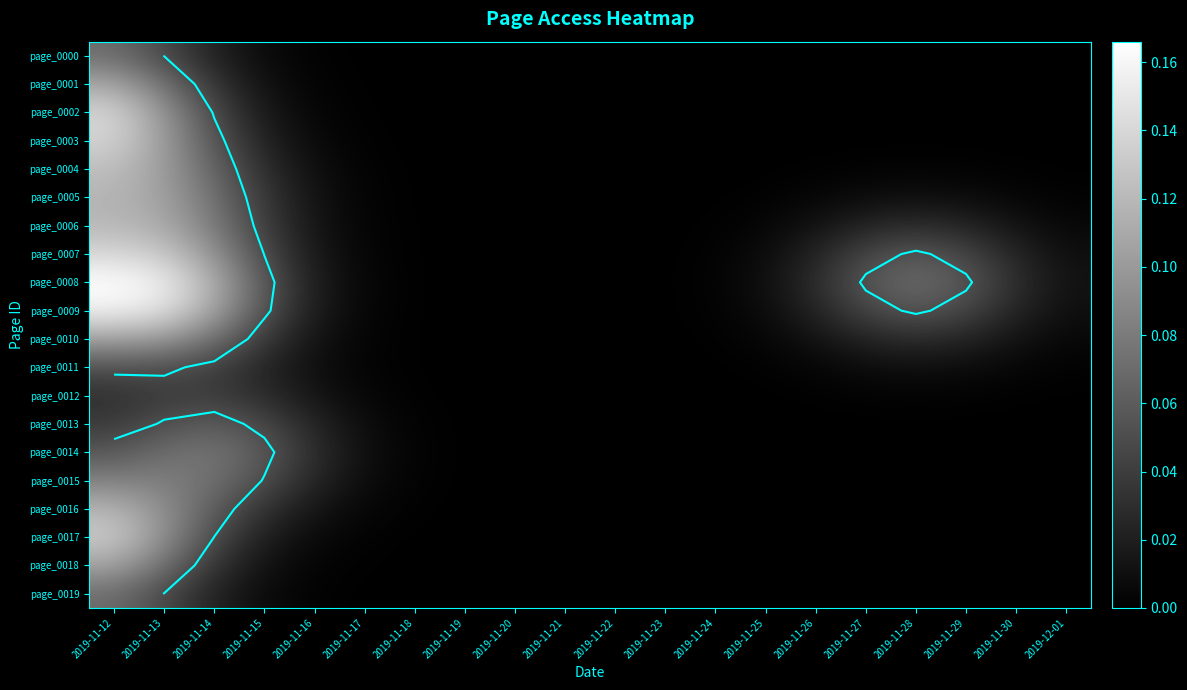

The value of page_0005 at 2019-11-19 is 0.0. True or false?

True